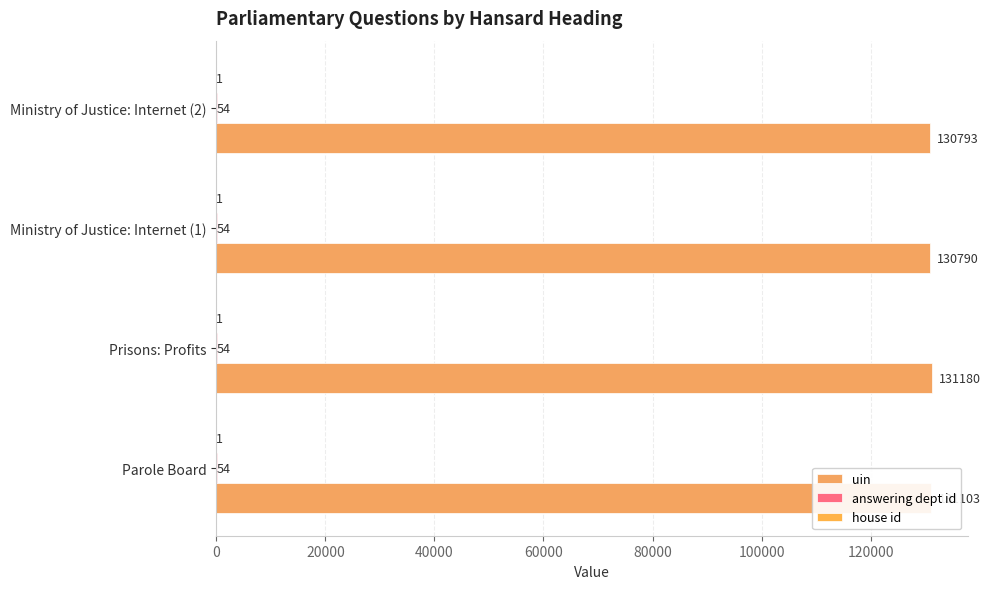

Reading left to right, list all the values displayed in this chart.

uin: 131103.0	131180.0	130790.0	130793.0
answering dept id: 0.2	0.2	0.2	0.2
house id: 0.2	0.2	0.2	0.2